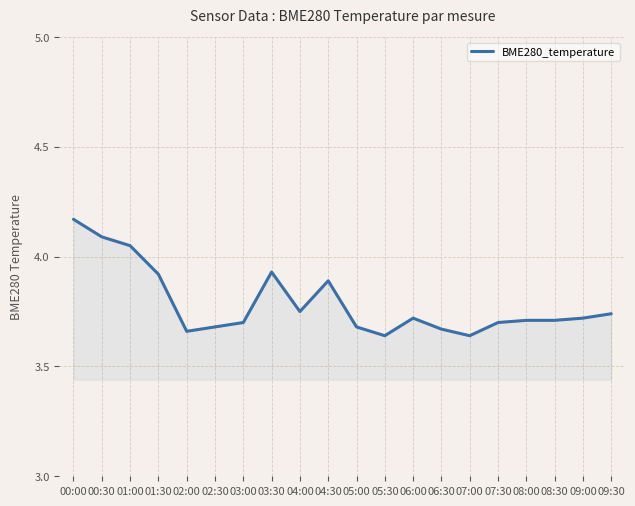

What is the ratio of the value at 03:00 to the value at 02:30?

1.0